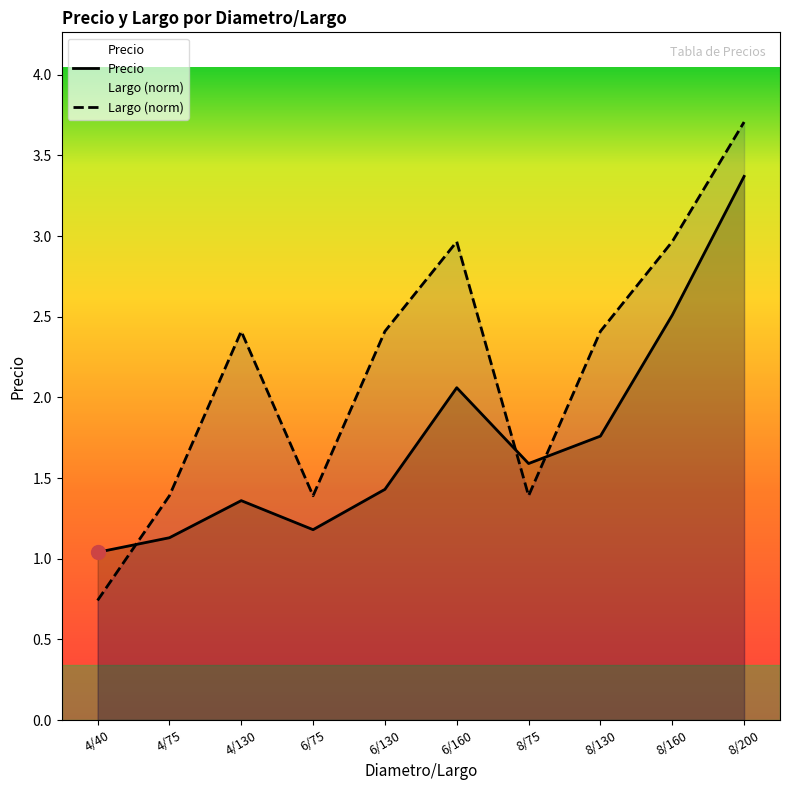

At which category is the sum across all series the highest?

8/200